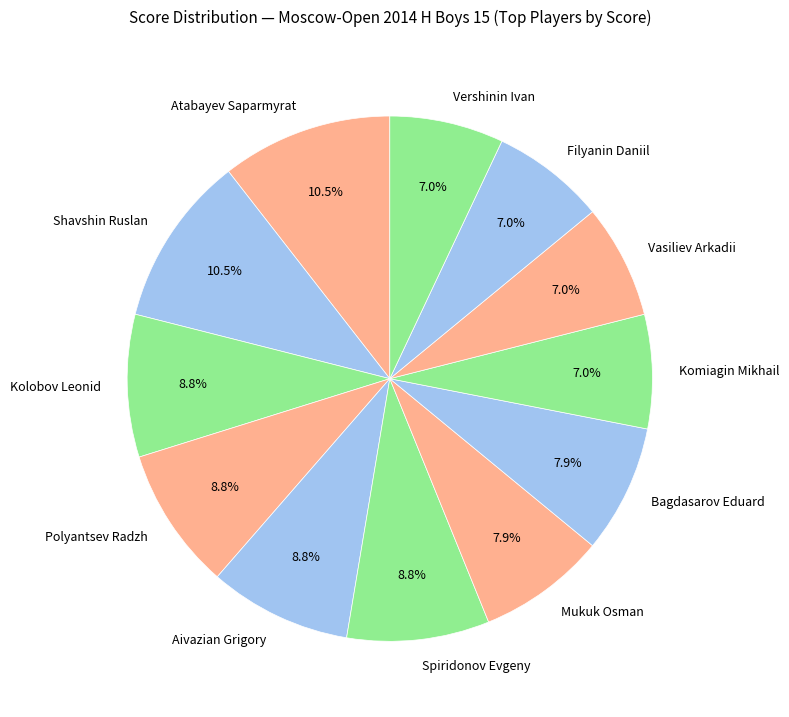

Is Filyanin Daniil the majority of the pie?

No